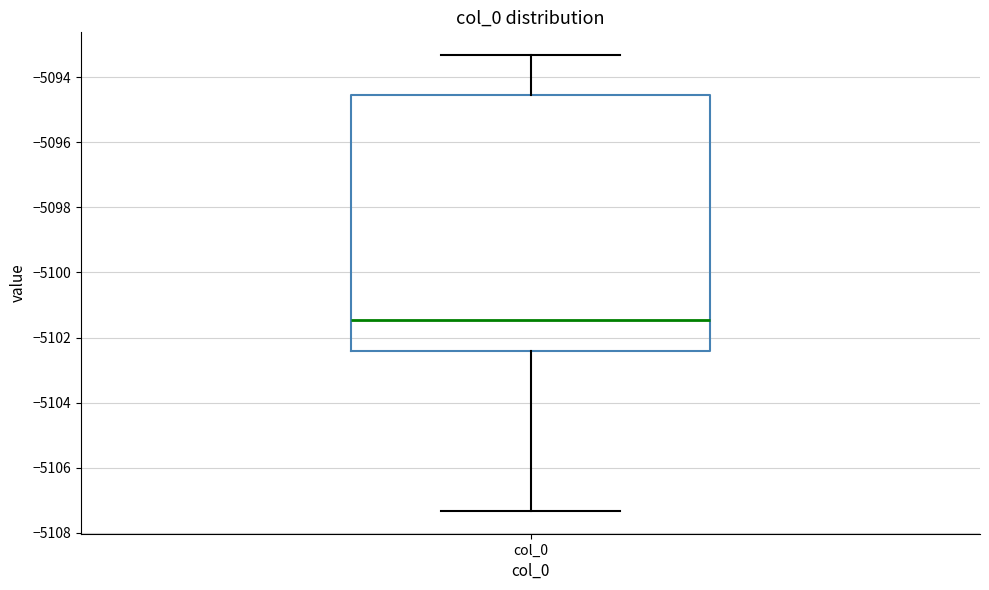

Transcribe this box plot: give where the median line is, the range the box spans, and where the two whiskers end, as read against the y-axis. The values are not printed on the chart, so give them approximately, as read against the axis.

median -5101.4, box -5102.4 to -5094.6, whiskers -5107.4 to -5093.4